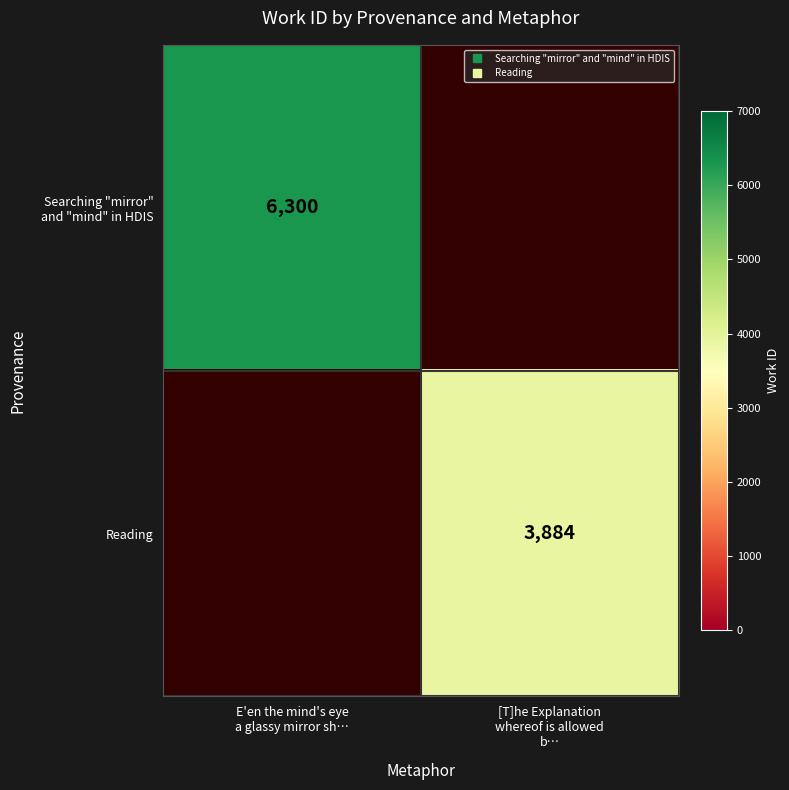

Is it true that Reading equals 3884.0 at [T]he Explanation whereof is allowed b…?

True